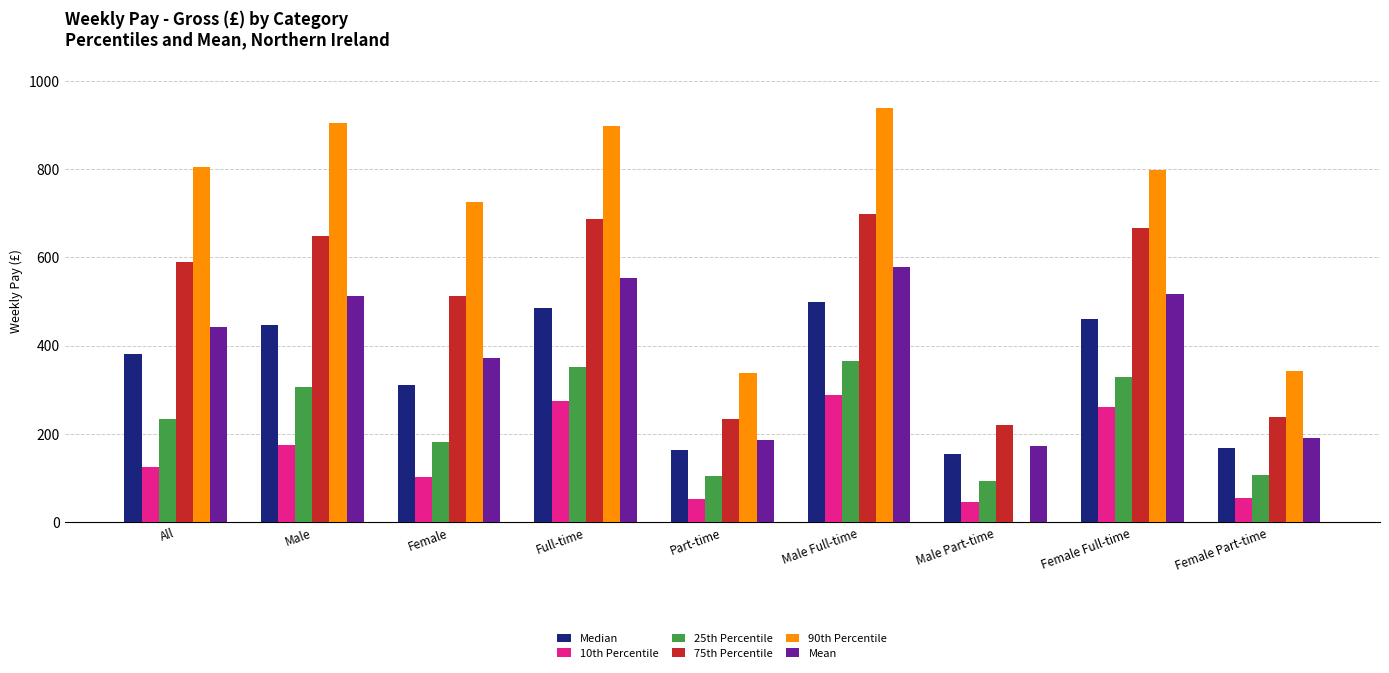

The value of 25th Percentile at Part-time is 144.7. True or false?

False